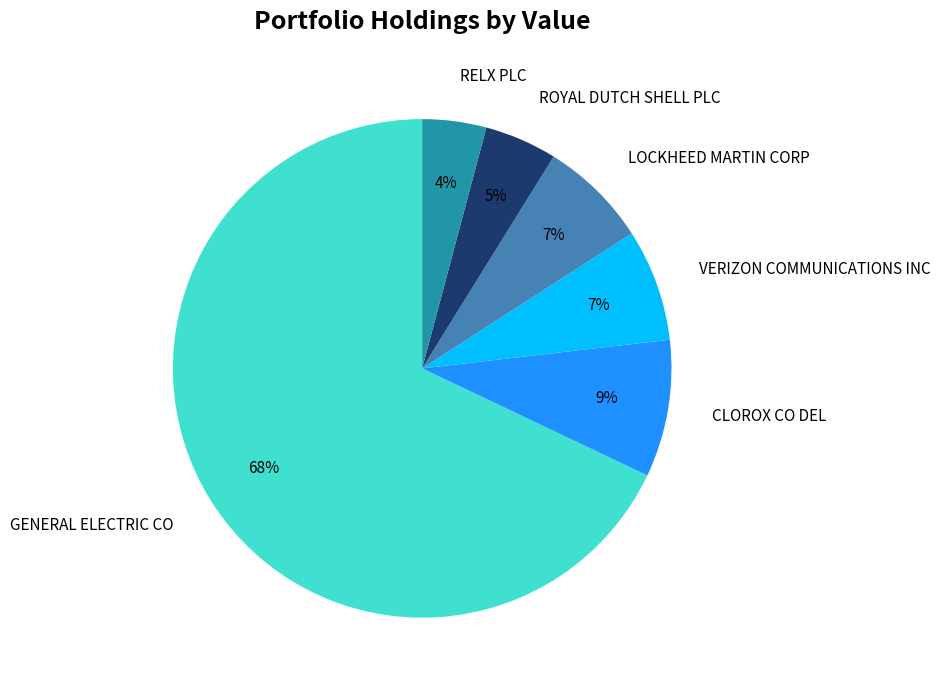

How many slices are in this pie chart?

6